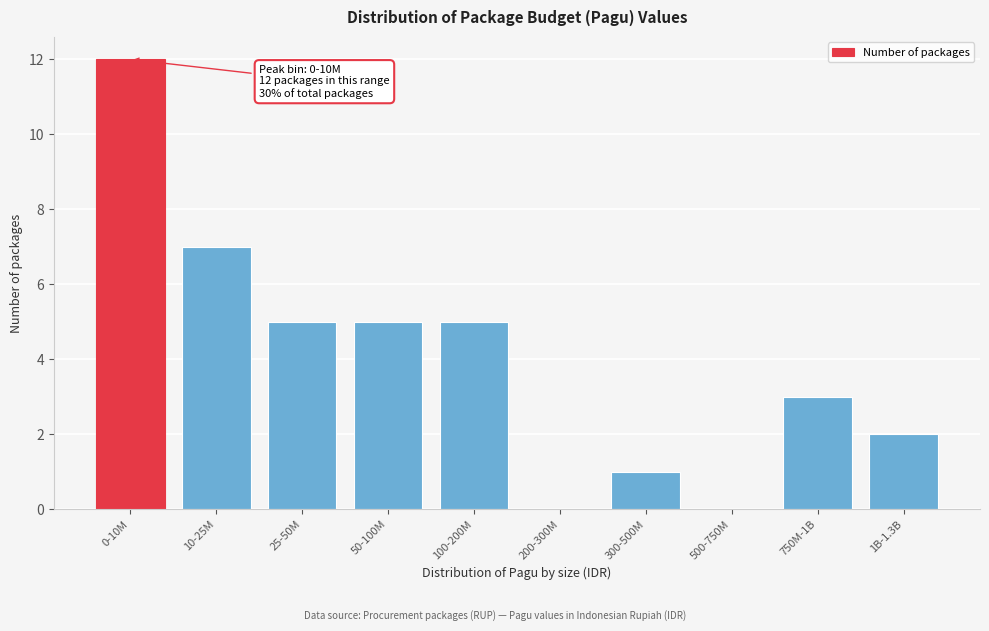

Reading right to left, what are all the values shown in this chart?

1B-1.3B=2	750M-1B=3	500-750M=0	300-500M=1	200-300M=0	100-200M=5	50-100M=5	25-50M=5	10-25M=7	0-10M=12